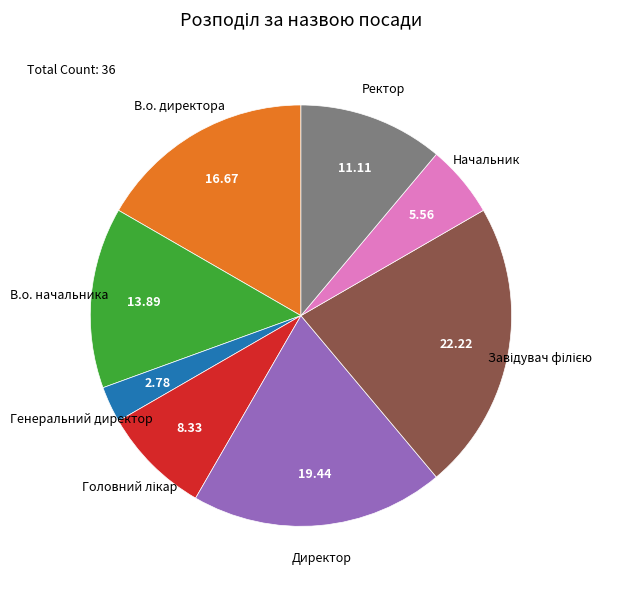

Is there any slice that represents more than half of the pie?

No